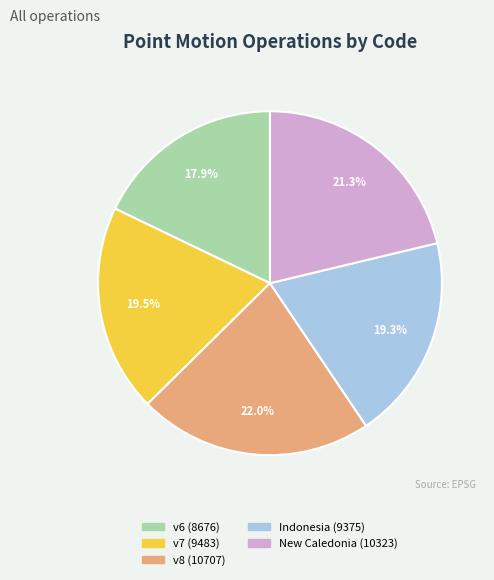

Count the number of slices in the pie.

5